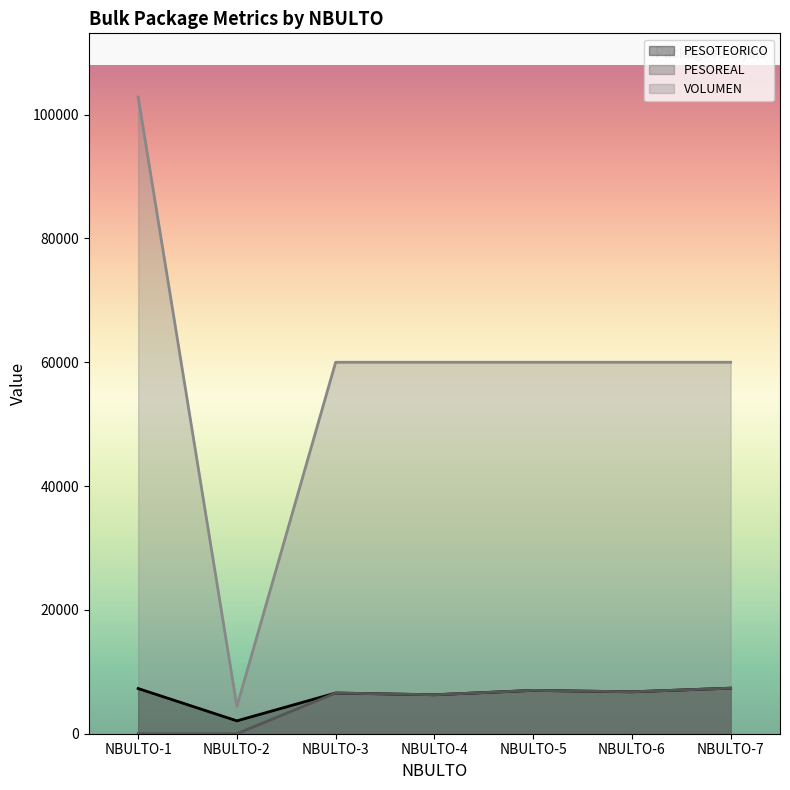

In PESOREAL, how many points are higher than both neighbors (excluding endpoints)?

2